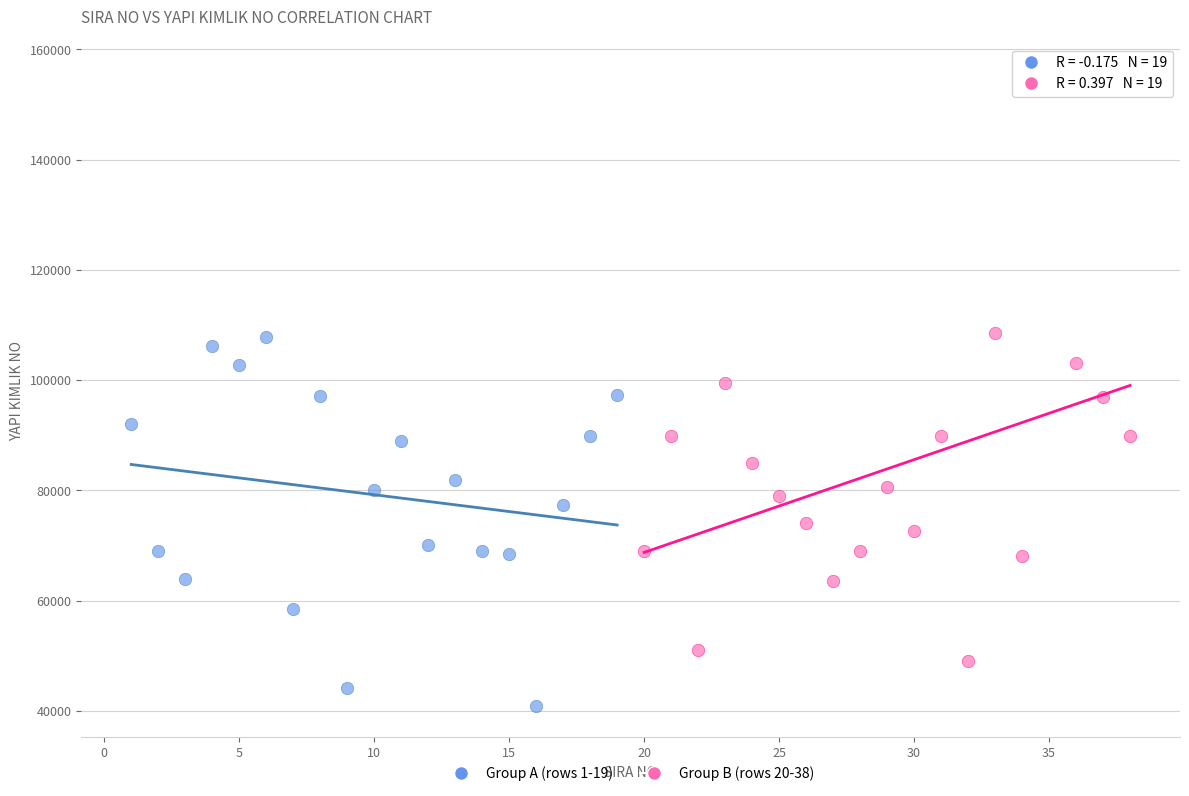

Which series reaches the maximum Y coordinate?

Group B (rows 20-38)